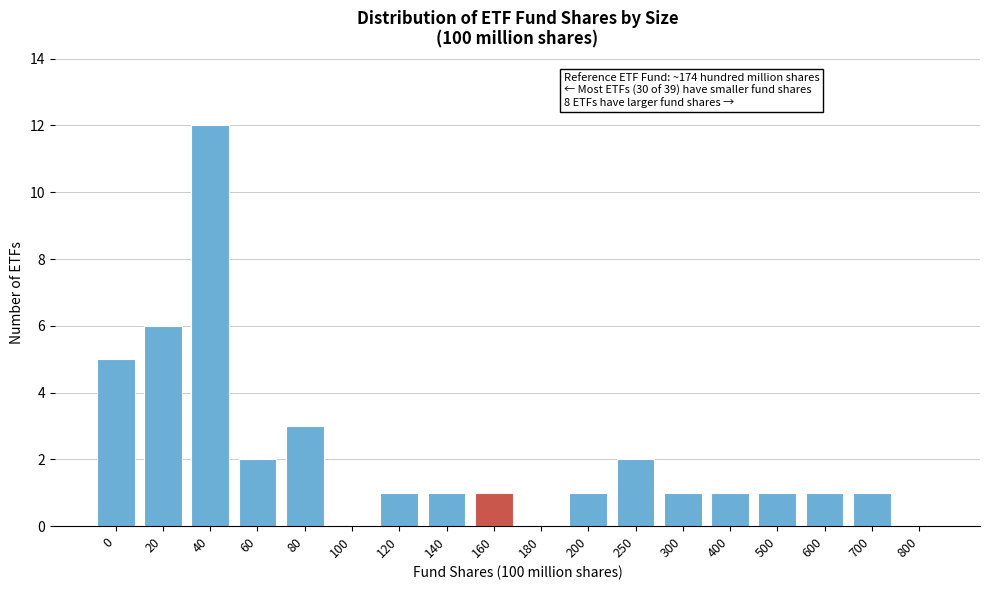

Reading left to right, list all the values displayed in this chart.

0=5	20=6	40=12	60=2	80=3	100=0	120=1	140=1	160=1	180=0	200=1	250=2	300=1	400=1	500=1	600=1	700=1	800=0